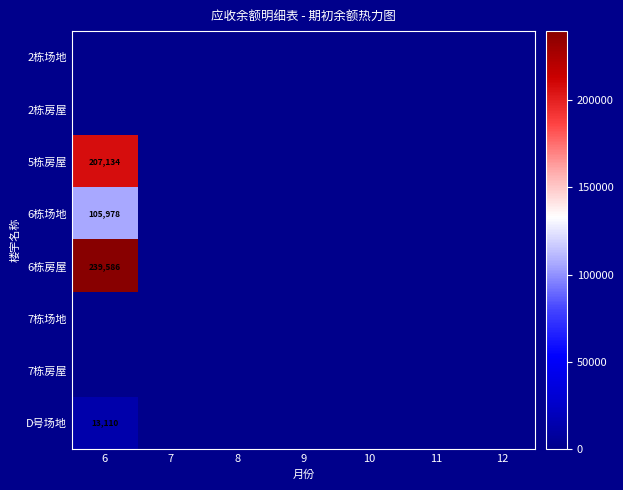

The value of 6栋场地 at 6 is 105978. True or false?

True